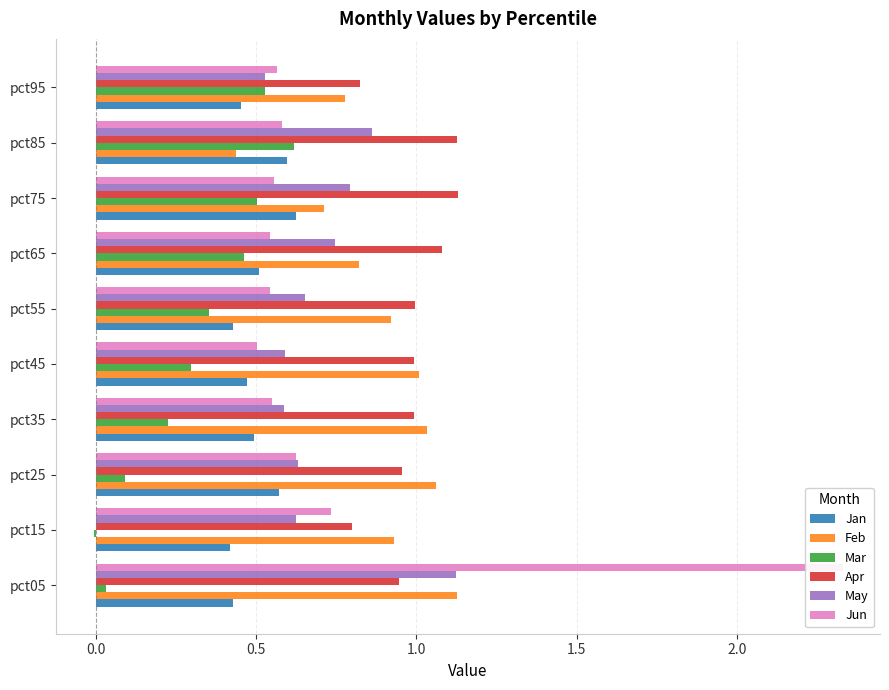

Which has a higher value, pct15 or pct35?

pct35